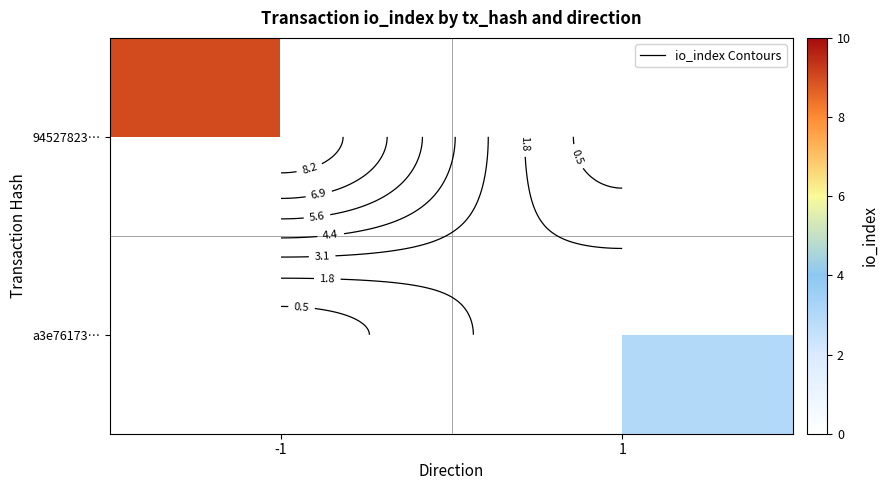

List the labels in order of a3e76173… value, largest first.

-1, 1